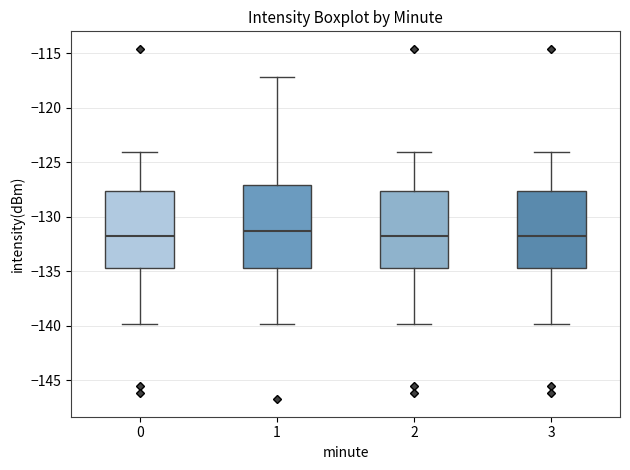

Reading left to right, read every box against the y-axis: the position of its median line, the range the box covers, and the ends of its whiskers. The values are not printed on the chart, so give them approximately, as read against the axis.

0: median -131.5, box -134.5 to -127.5, whiskers -140.0 to -124.0
1: median -131.5, box -134.5 to -127.0, whiskers -140.0 to -117.0
2: median -131.5, box -134.5 to -127.5, whiskers -140.0 to -124.0
3: median -131.5, box -134.5 to -127.5, whiskers -140.0 to -124.0